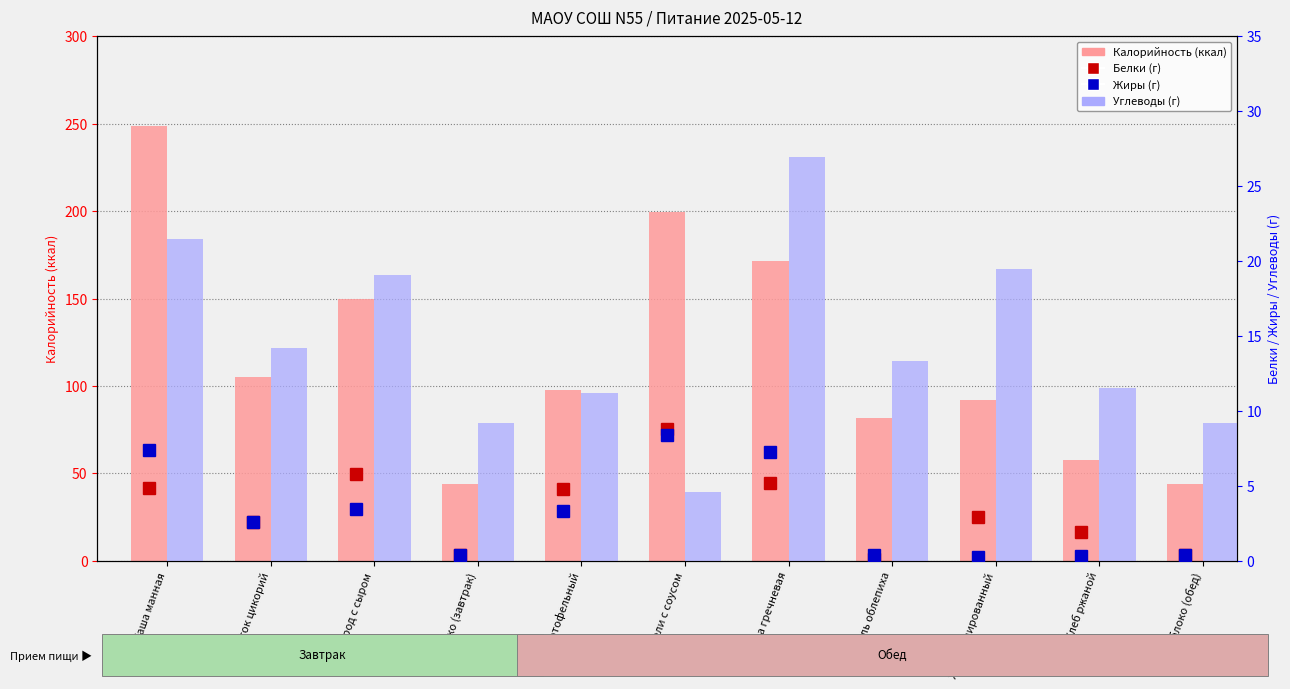

Count the number of data series in this chart.

4